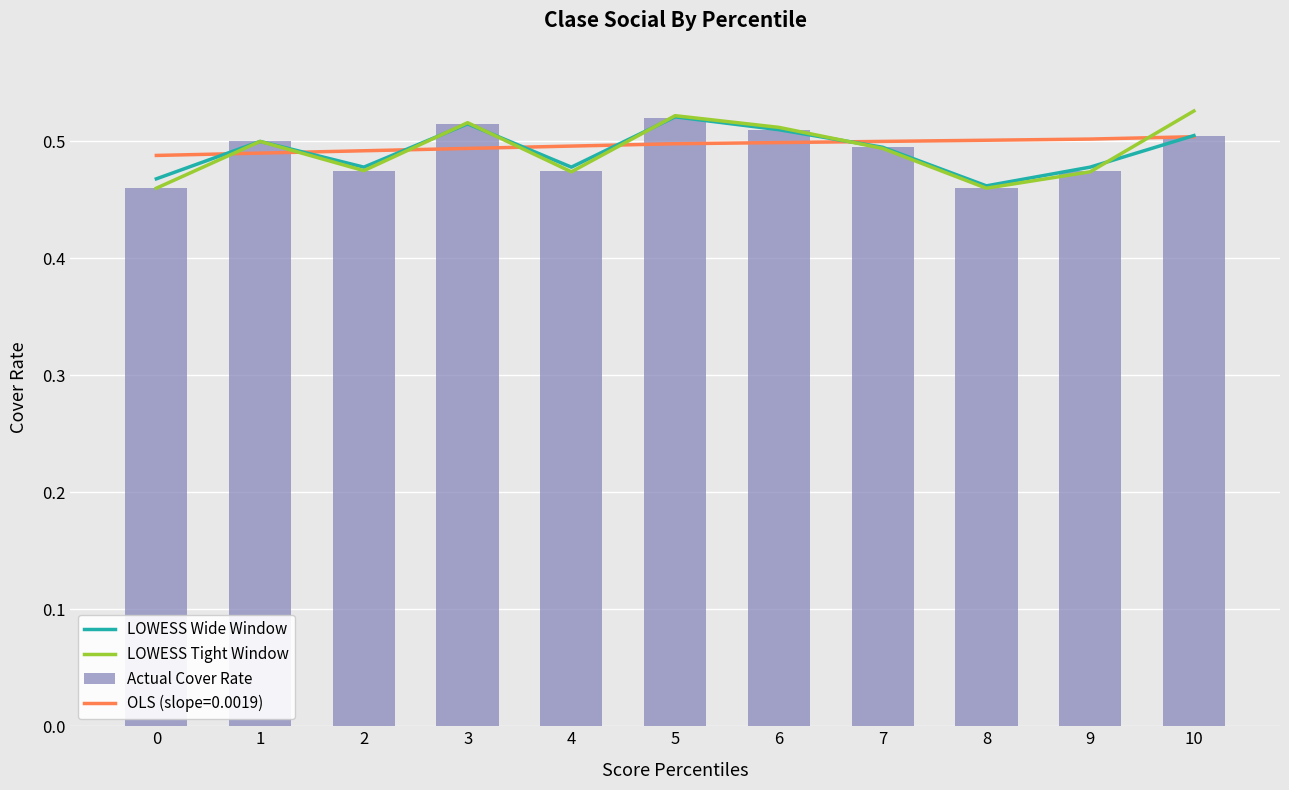

Is it true that Actual Cover Rate equals 0.8 at 10?

False